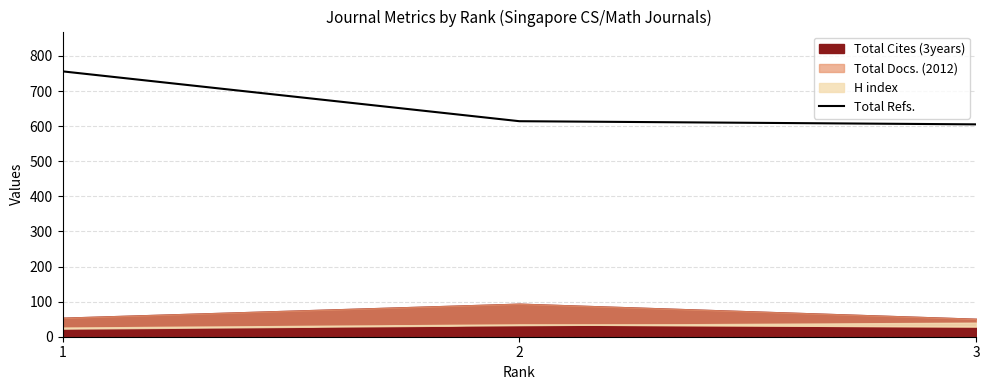

What is the sum of the values at 3 and 1?

1361